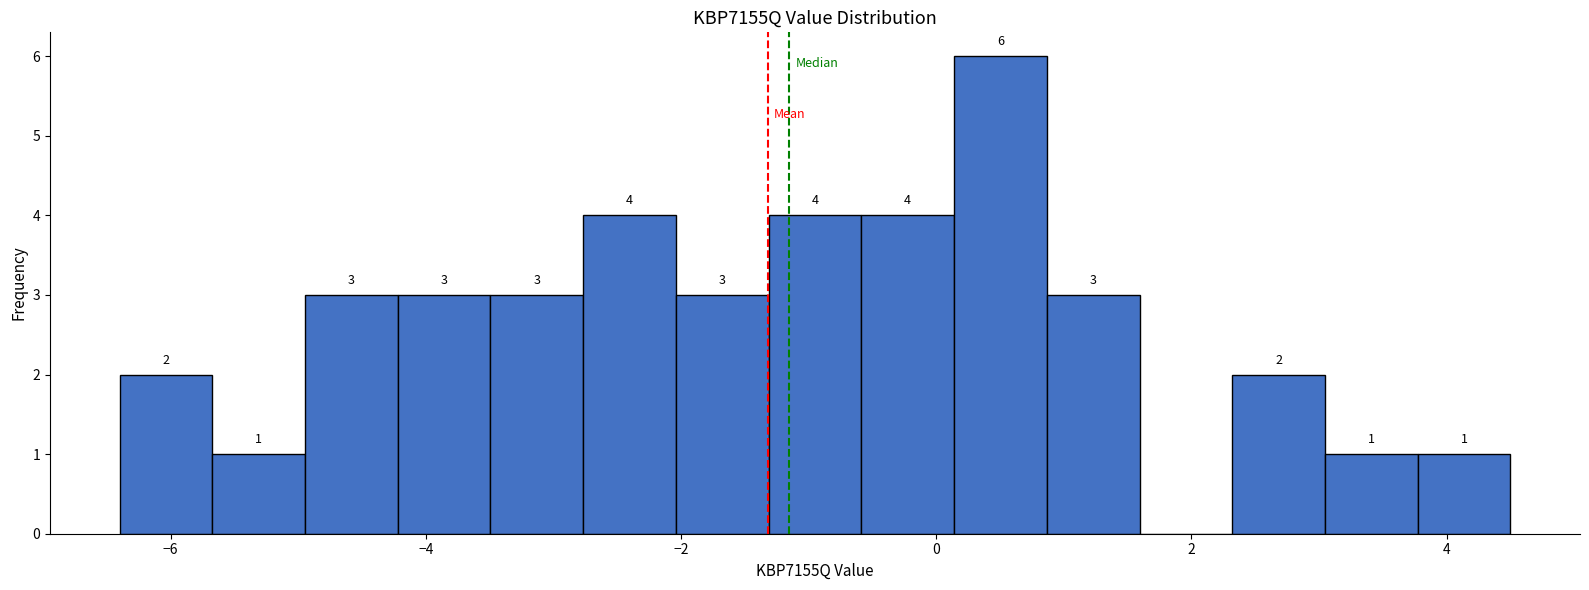

Around what value on the x-axis is the tallest bar? Give the approximate position of its centre, as read against the axis.

0.6